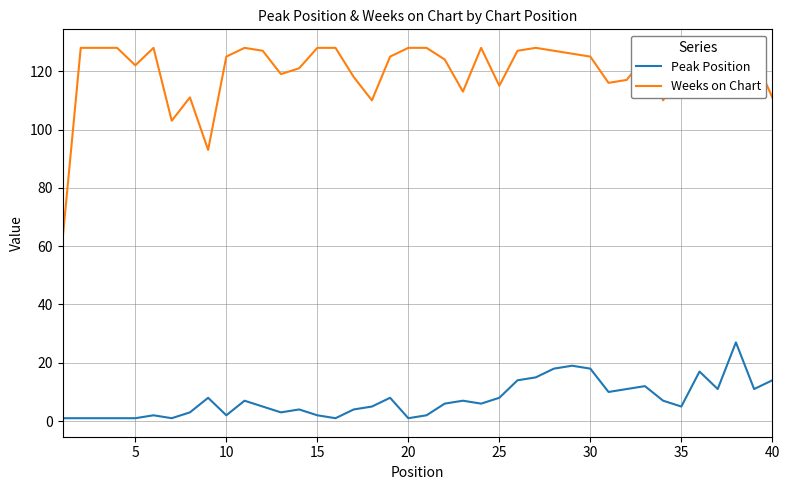

True or false: Weeks on Chart and Peak Position cross at least once.

False